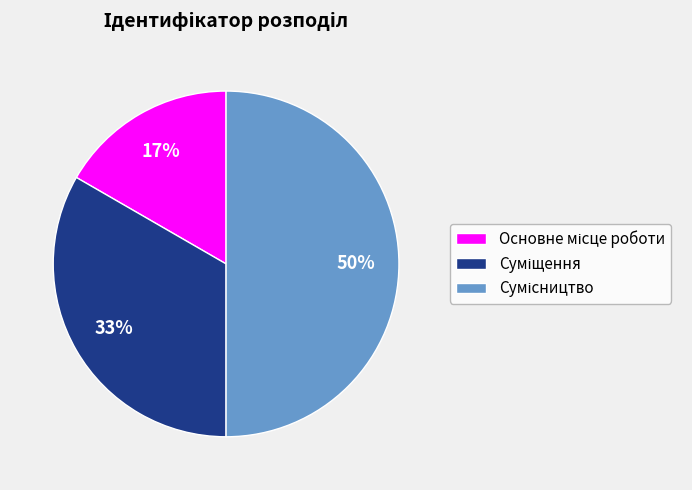

To the nearest percent, what is the difference between the largest and smallest slice percentages?

33%